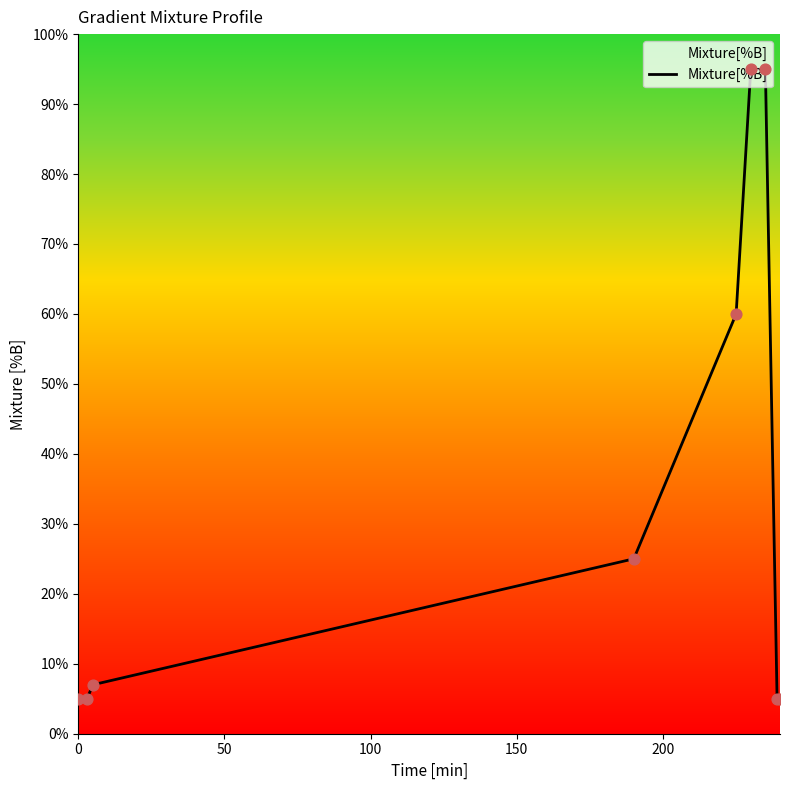

What is the greatest value displayed?

95